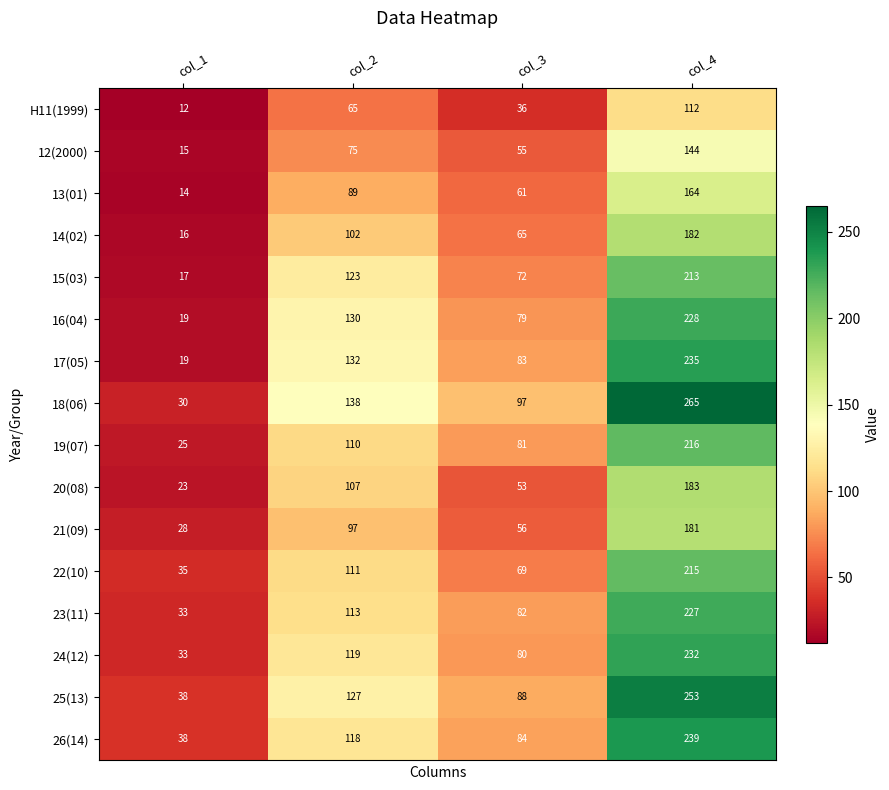

True or false: 16(04) has a value of 50 at col_2.

False